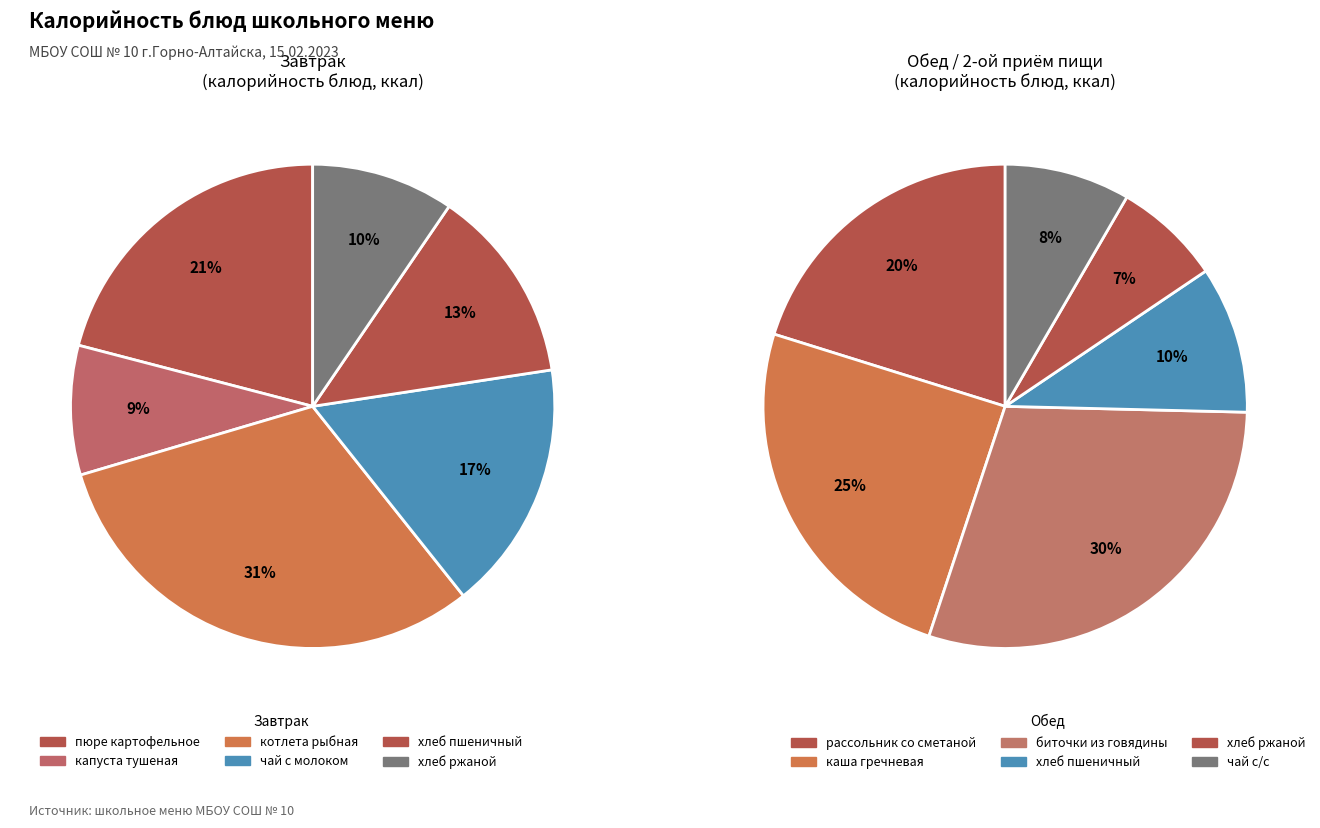

Count the number of slices in the pie.

6